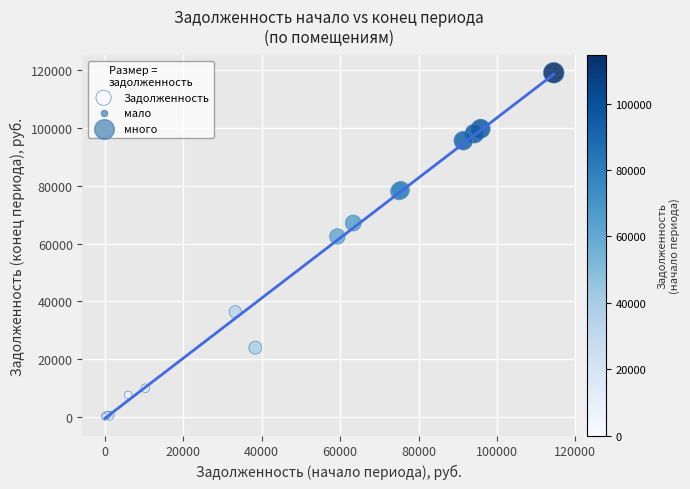

What Y value in the scatter plot is closest to 59570?

62467.2